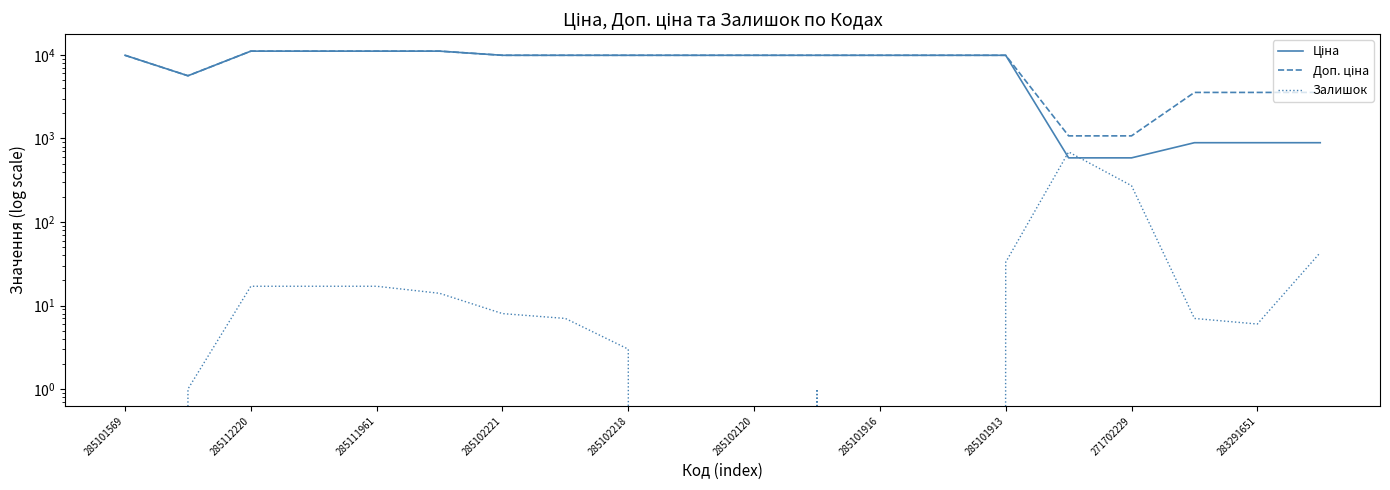

True or false: Ціна has more than 2 interior local peaks.

False